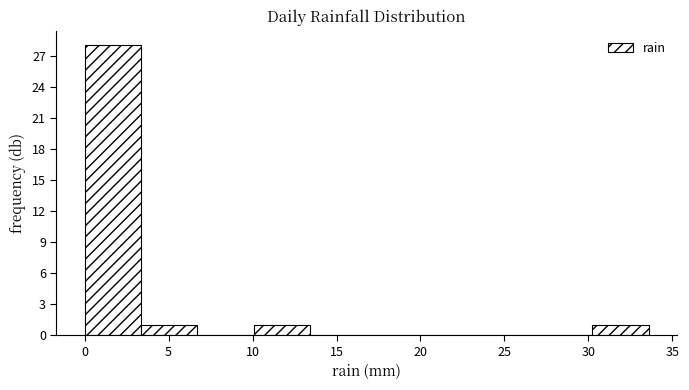

Reading left to right, transcribe this chart: for each bar, give the range it covers on the x-axis and its height. Neither the bar edges nor the heights are printed on the chart, so give them approximately, as read against the axes.

0.0 to 3.5: 28
3.5 to 6.5: 1
6.5 to 10.0: 0
10.0 to 13.5: 1
13.5 to 17.0: 0
17.0 to 20.0: 0
20.0 to 23.5: 0
23.5 to 27.0: 0
27.0 to 30.0: 0
30.0 to 33.5: 1